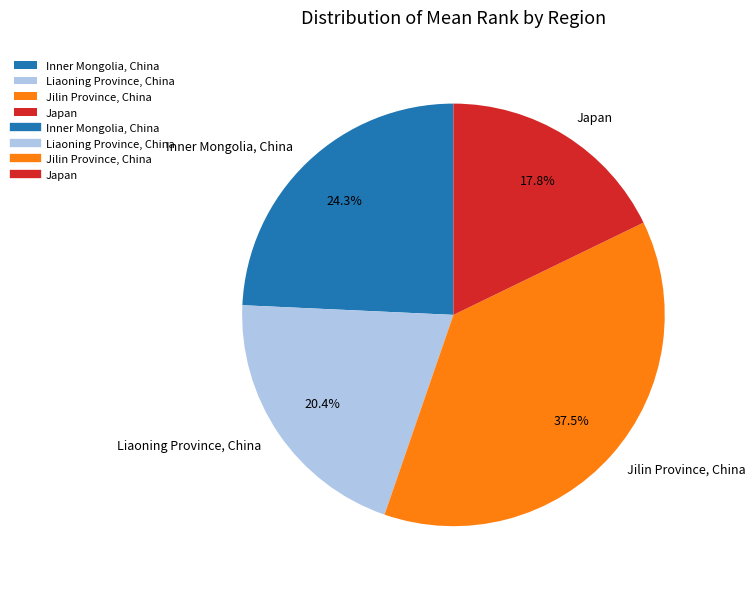

How many segments does this pie chart have?

4